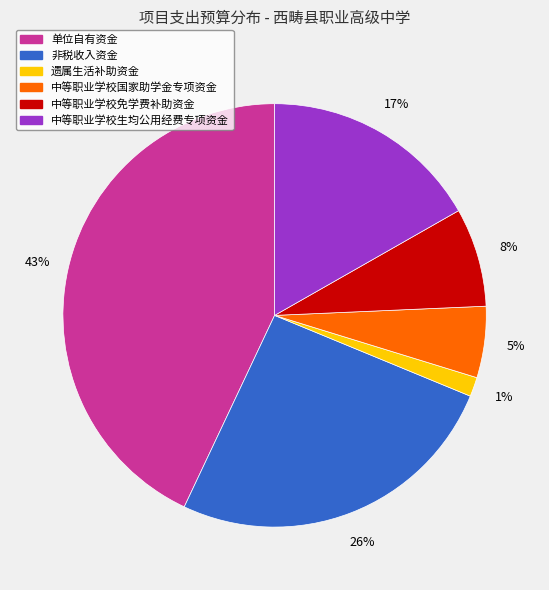

Is 中等职业学校免学费补助资金 the majority of the pie?

No